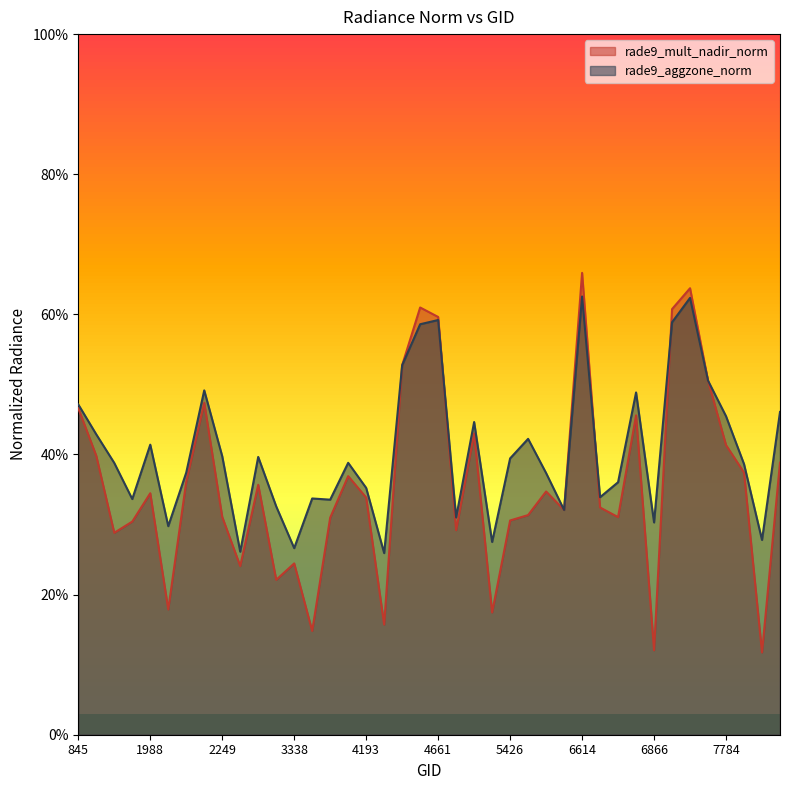

How many times do rade9_aggzone_norm and rade9_mult_nadir_norm cross each other?

3